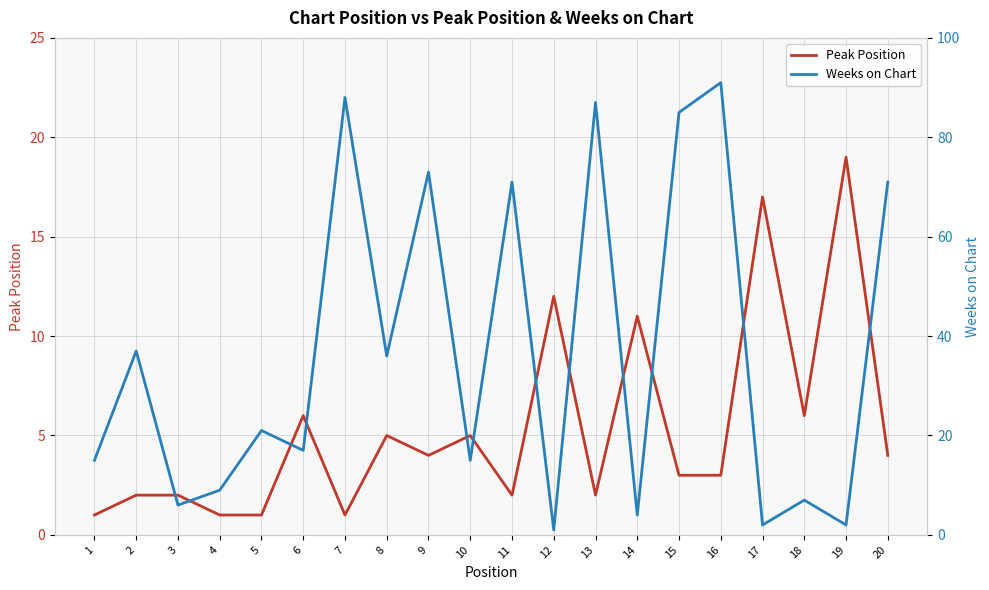

How many values in the Weeks on Chart series exceed 21?

9